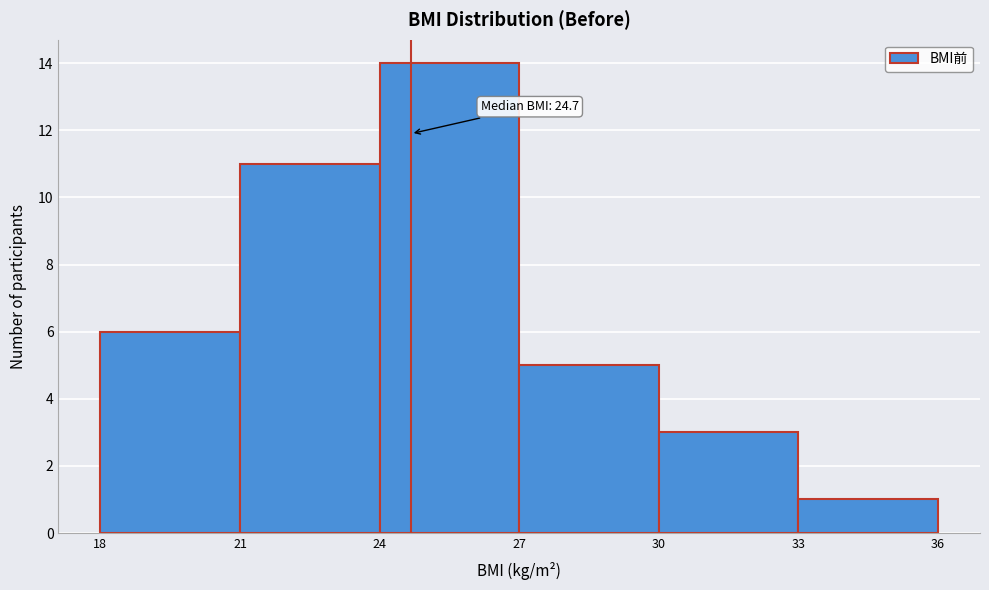

Which range on the x-axis has the tallest bar?

24 to 27